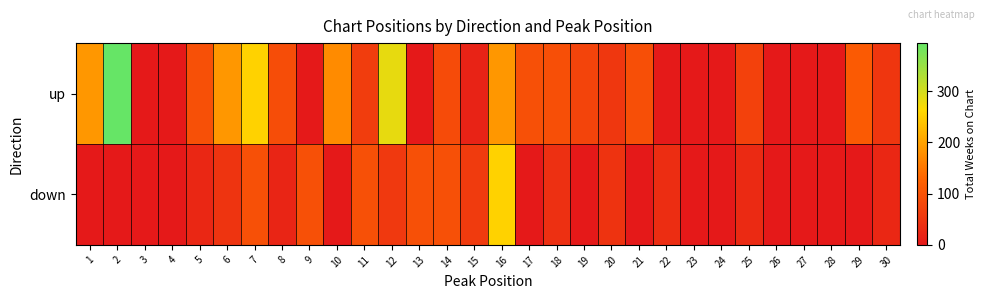

At how many categories does at least one series exceed 15?

23